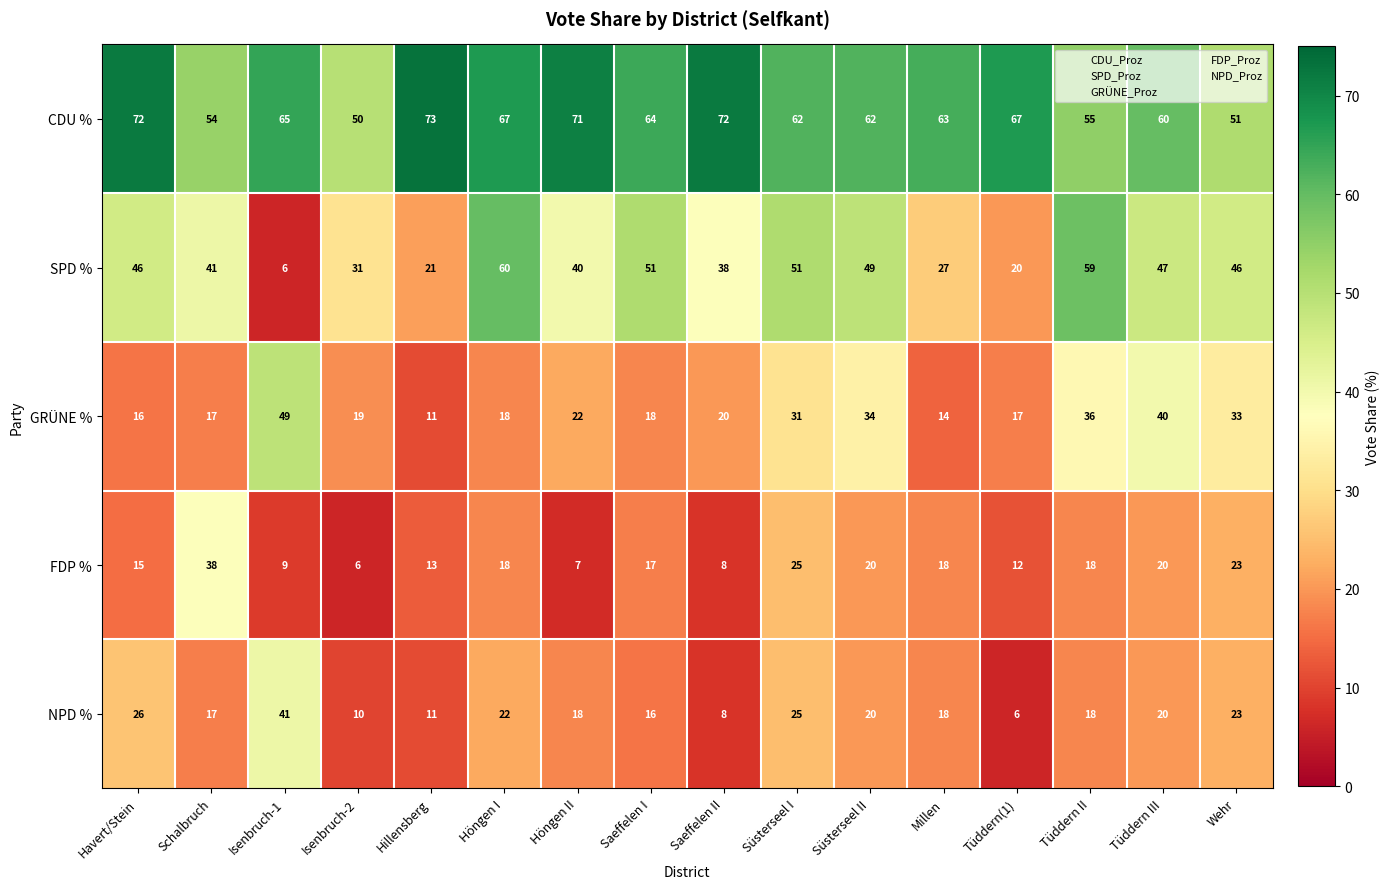

The CDU % series shows 47 at Höngen I. True or false?

False